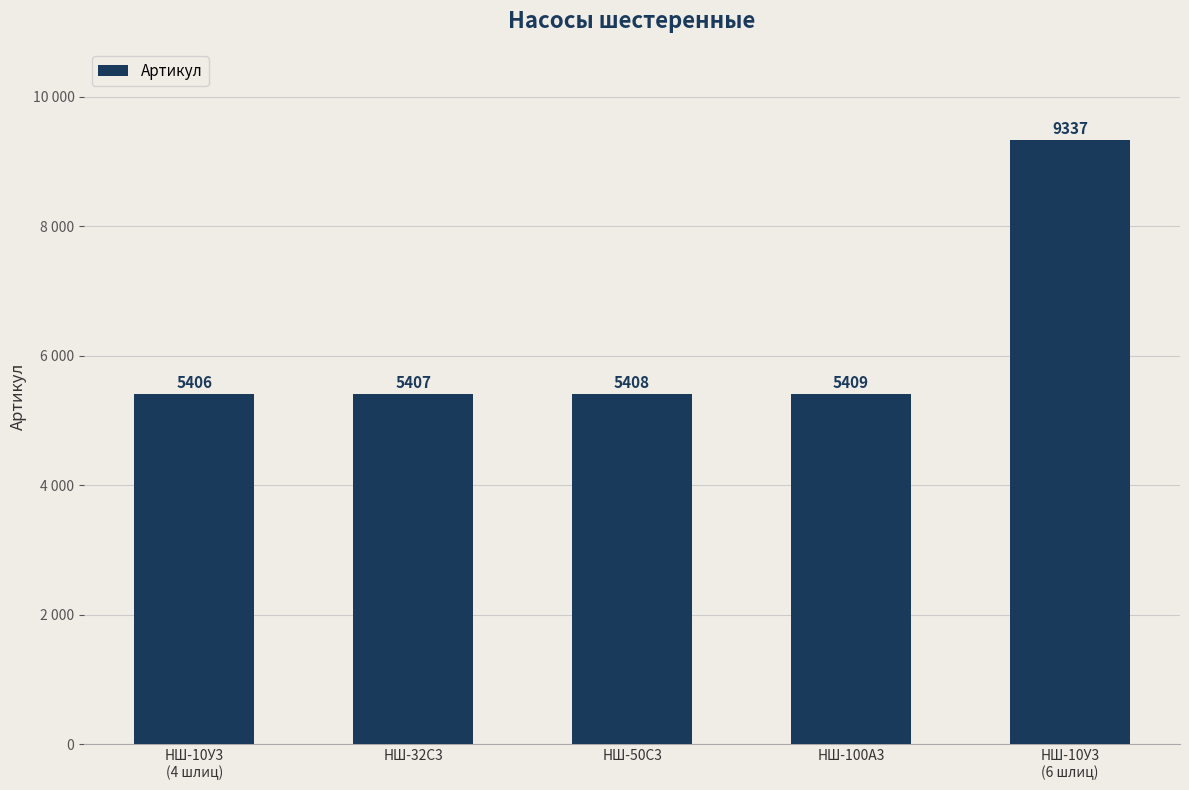

Are the bars horizontal?

No